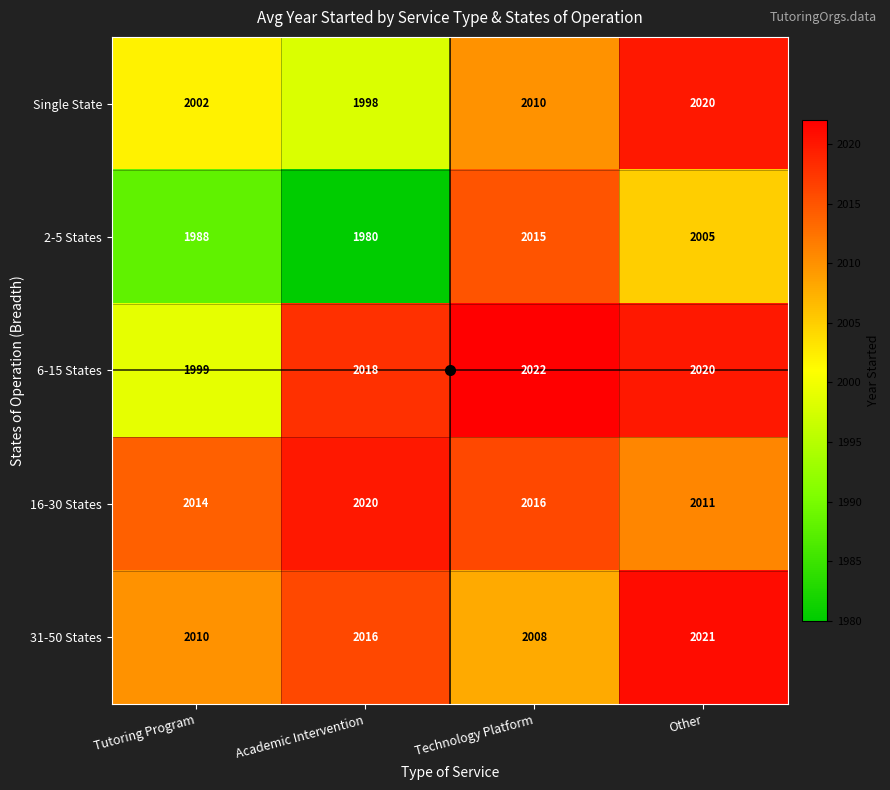

How many distinct data groups are displayed?

5